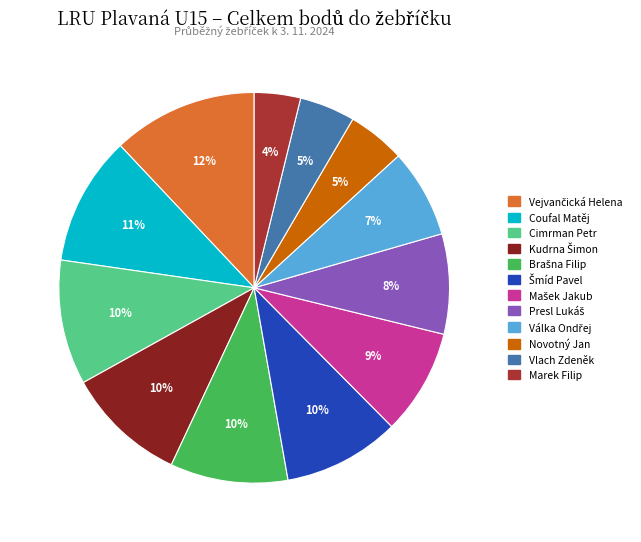

Which slice is the smallest?

Marek Filip